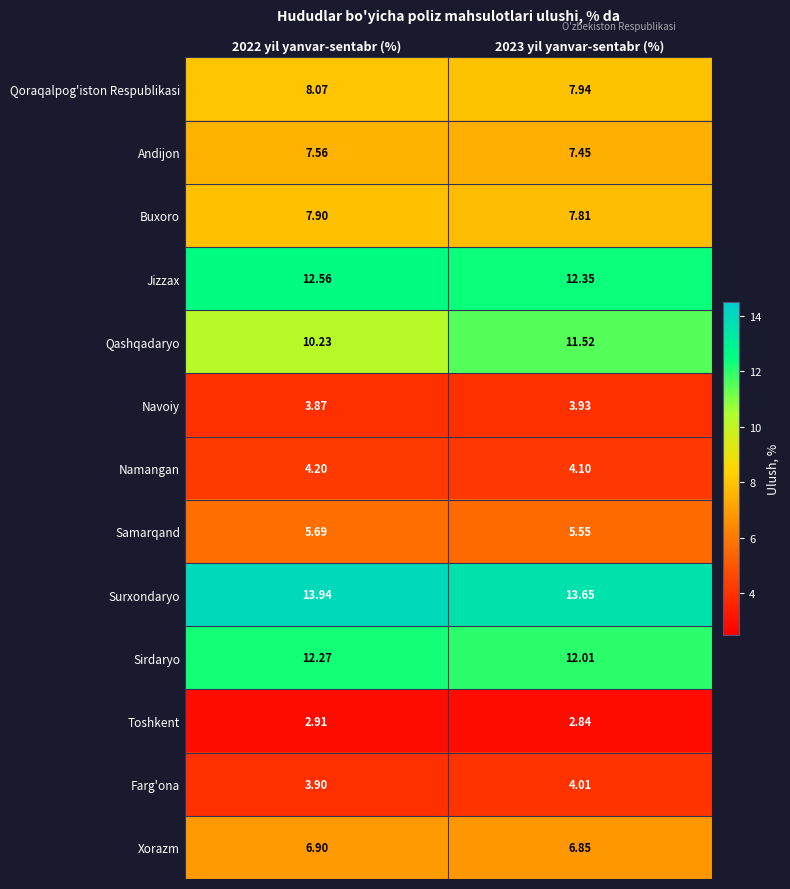

At 2022 yil yanvar-sentabr (%), list the series in order from largest to smallest.

Surxondaryo, Jizzax, Sirdaryo, Qashqadaryo, Qoraqalpog'iston Respublikasi, Buxoro, Andijon, Xorazm, Samarqand, Namangan, Farg'ona, Navoiy, Toshkent